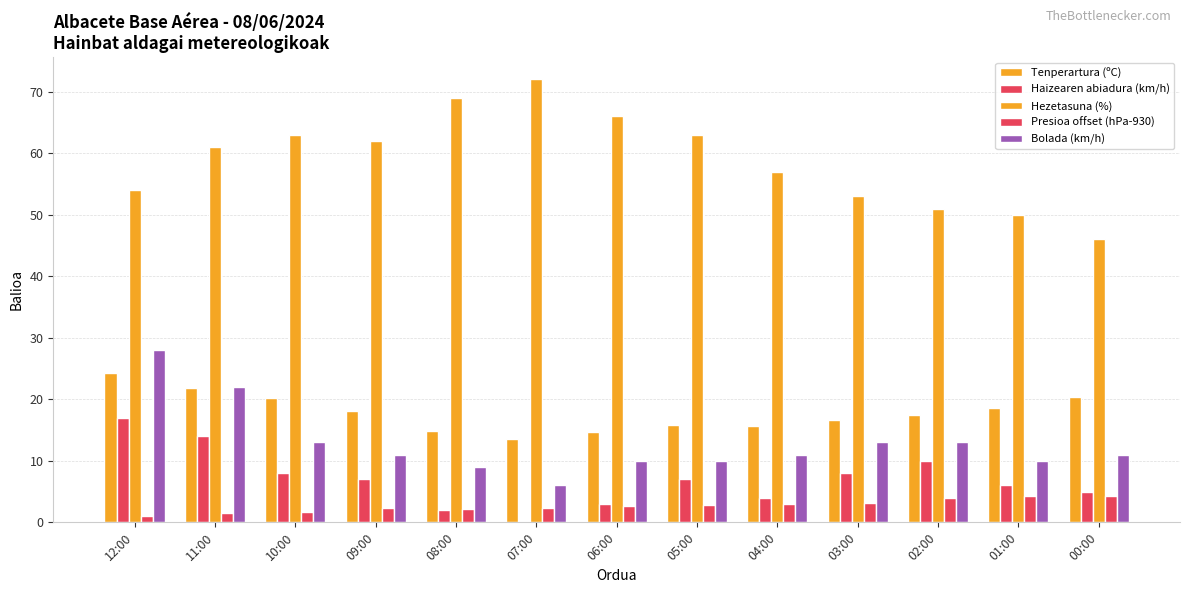

At which label does Tenperartura (ºC) first exceed 17?

12:00